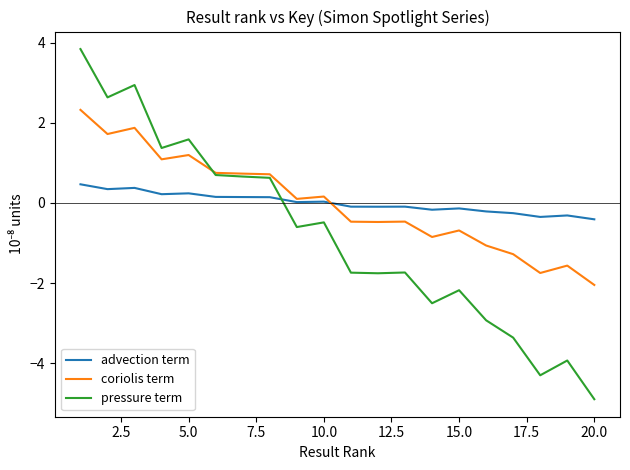

True or false: advection term and pressure term cross at least once.

True